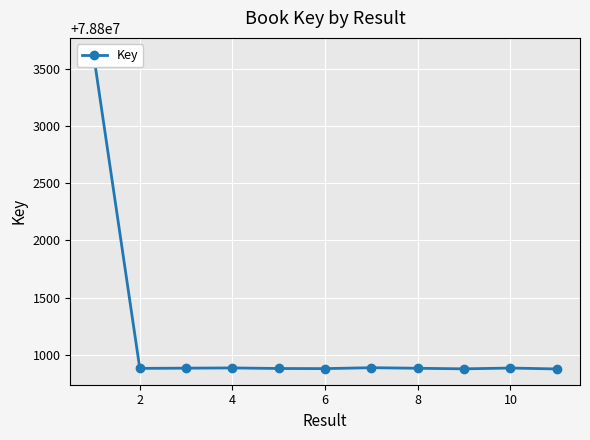

How many values exceed 78800882?

5